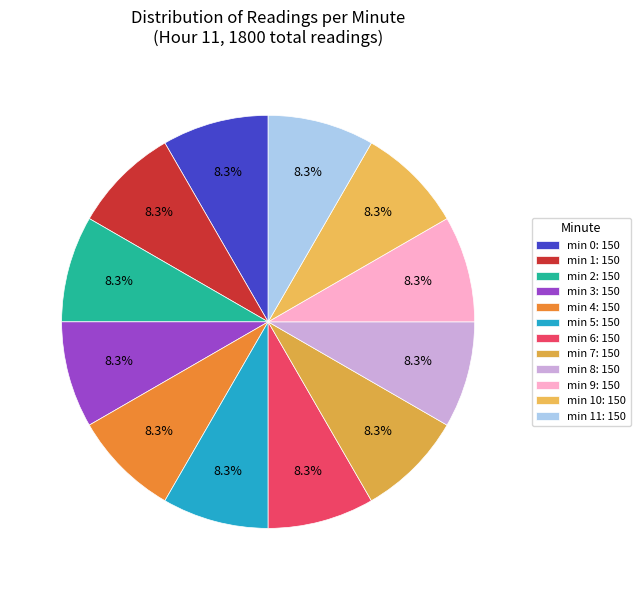

Count the number of slices in the pie.

12